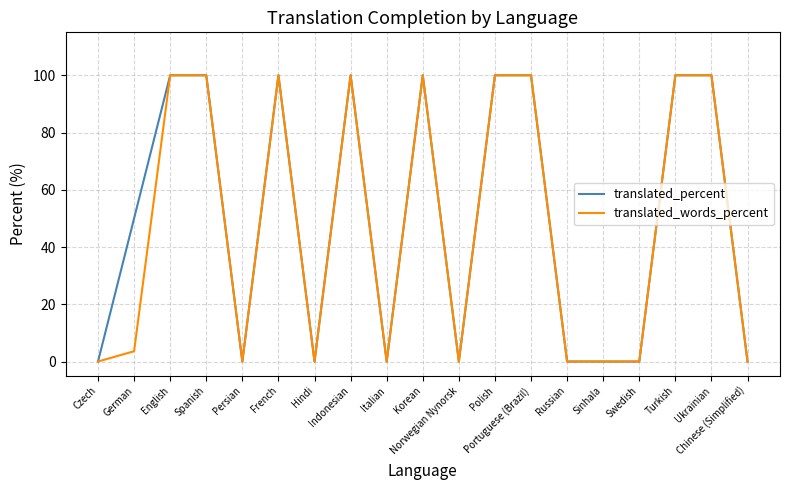

What is the greatest value displayed?

100.0